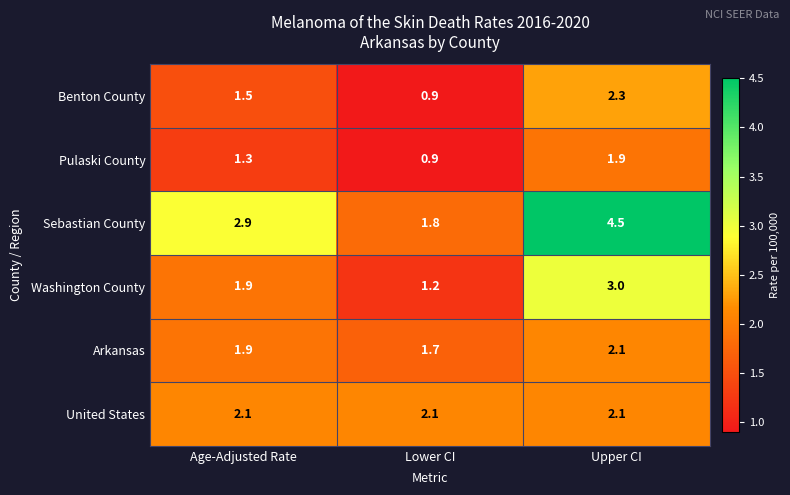

Reading left to right, transcribe all the data shown in this chart.

Benton County: 1.5	0.9	2.3
Pulaski County: 1.3	0.9	1.9
Sebastian County: 2.9	1.8	4.5
Washington County: 1.9	1.2	3.0
Arkansas: 1.9	1.7	2.1
United States: 2.1	2.1	2.1